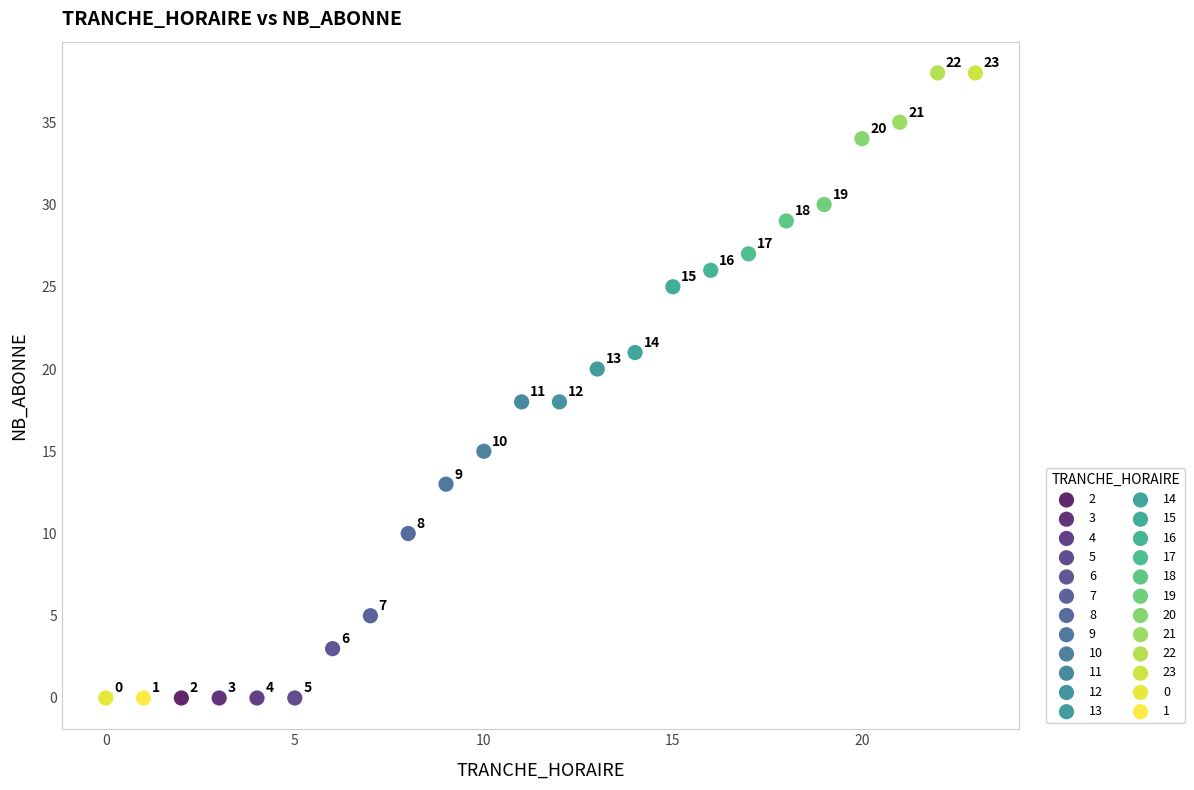

What are all the series names shown in the legend?

2, 3, 4, 5, 6, 7, 8, 9, 10, 11, 12, 13, 14, 15, 16, 17, 18, 19, 20, 21, 22, 23, 0, 1